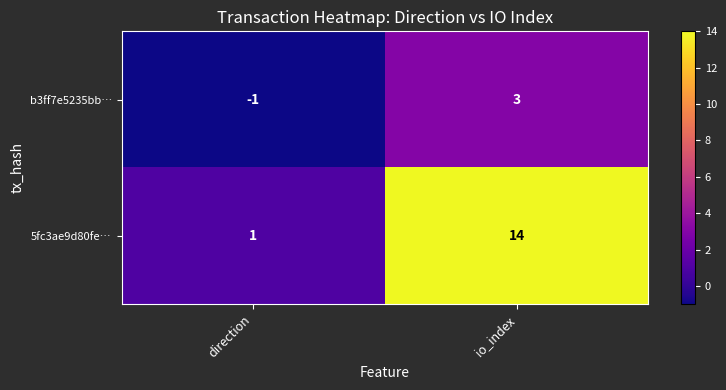

How many distinct data groups are displayed?

2